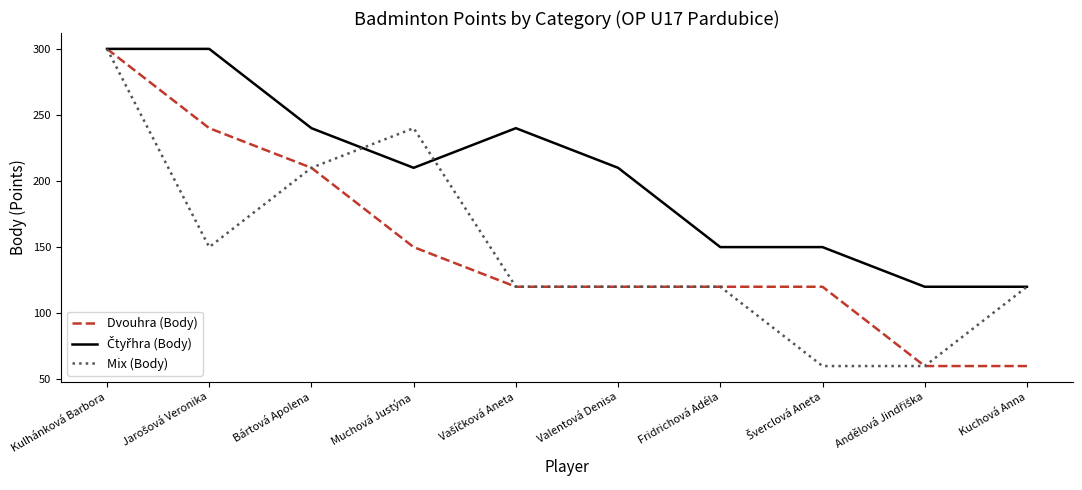

What is the smallest value displayed?

60